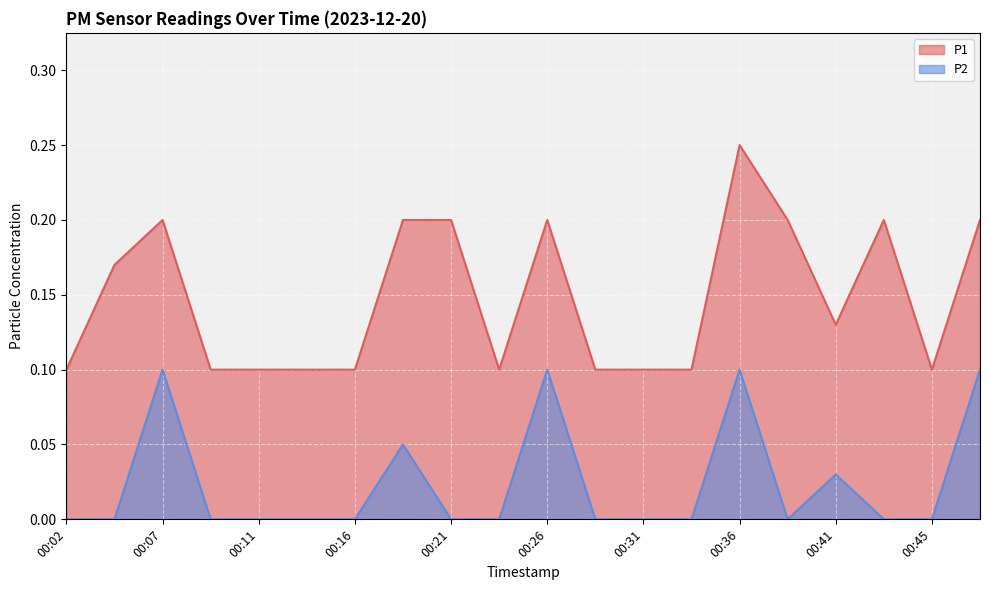

Count the P2 values in the range 0 to 1.

20